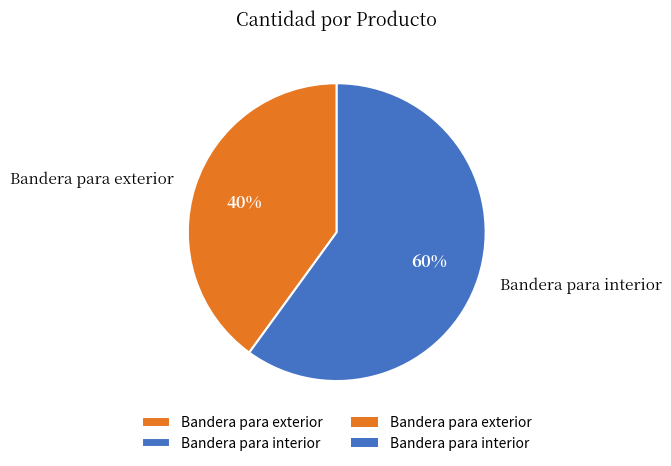

Approximately how many times larger is the value at Bandera para exterior compared to Bandera para interior?

0.7